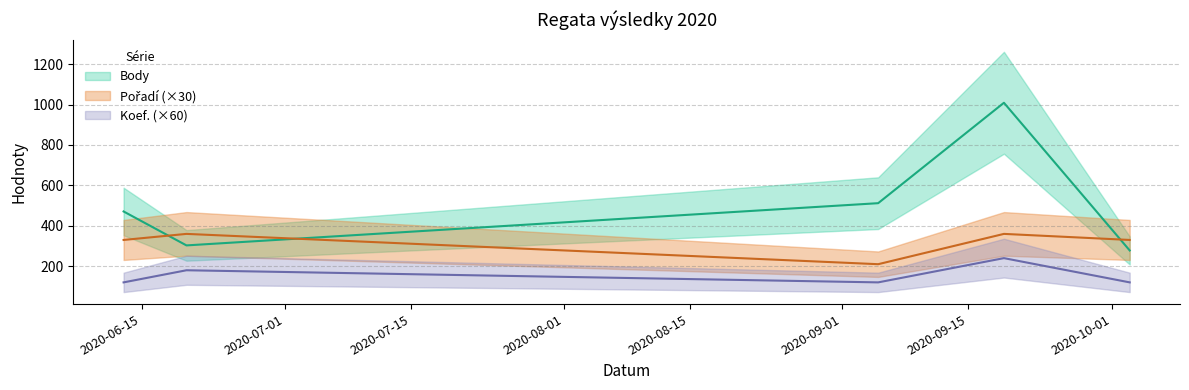

How many values in the Koef. series exceed 2?

2